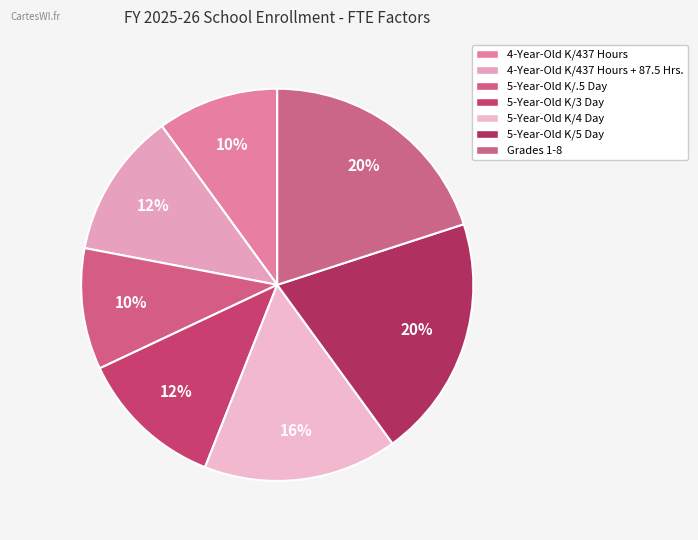

How many segments does this pie chart have?

7